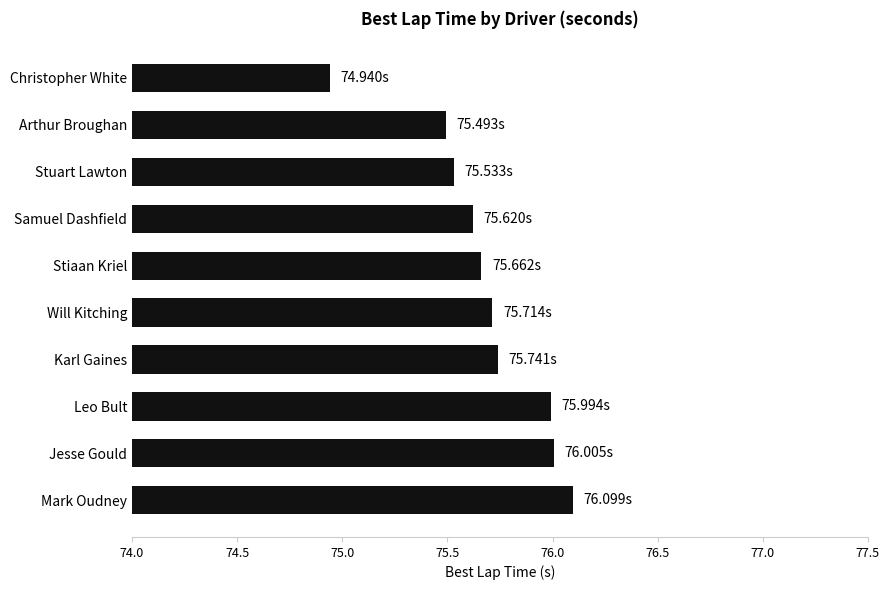

What is the label of the 3rd bar from the bottom?

Leo Bult